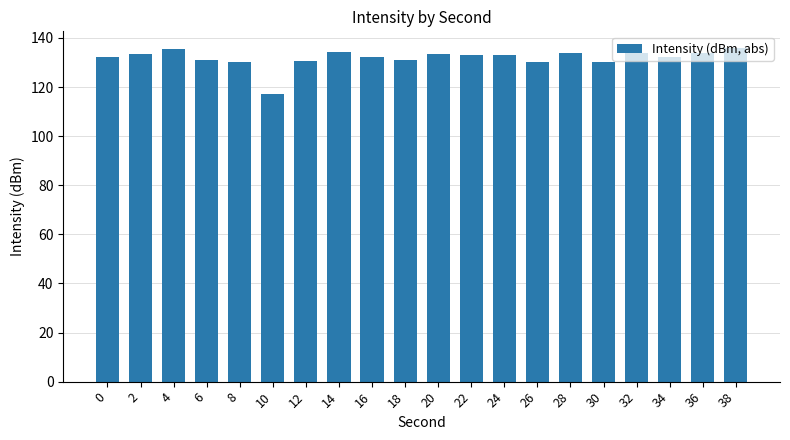

What is the value of the 6th bar from the left?

117.0